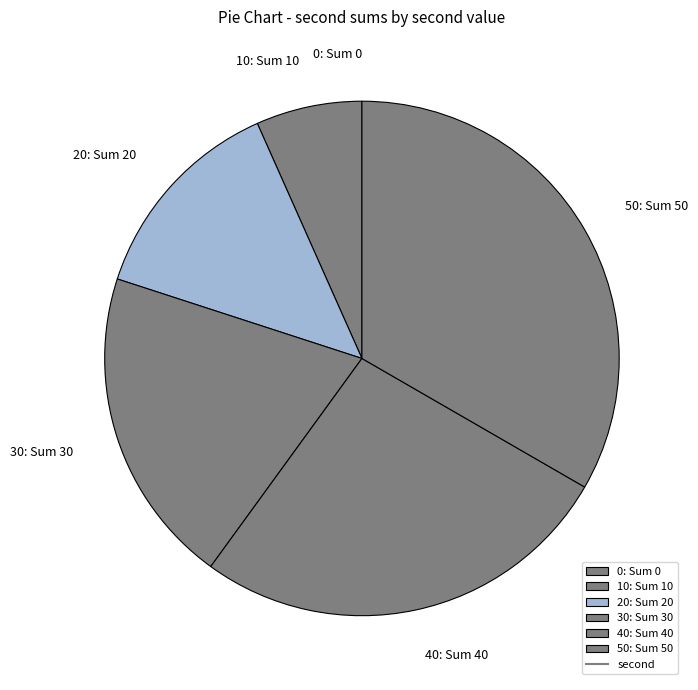

Which slice is the largest?

50: Sum 50